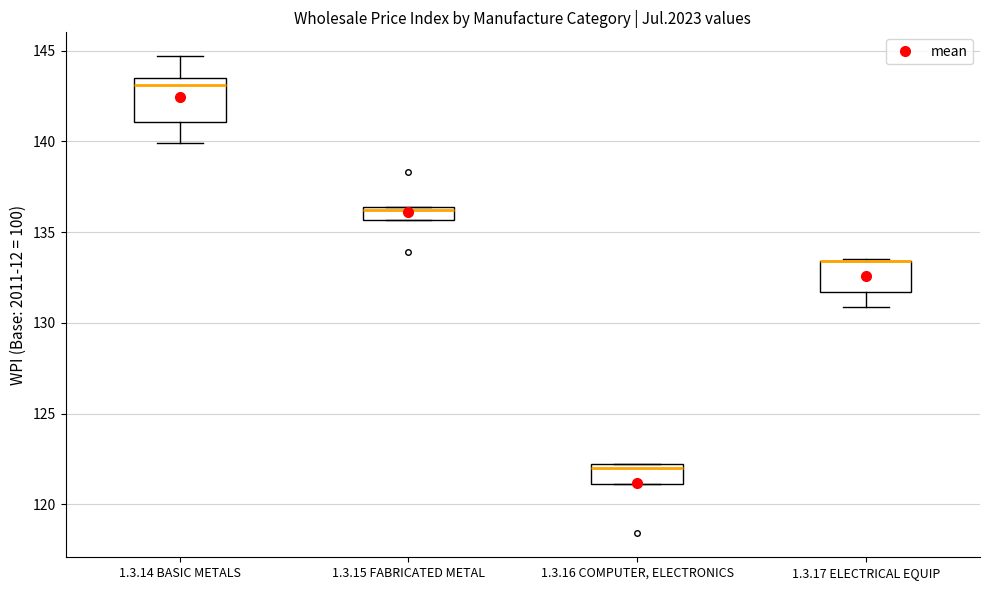

Which box is the tallest, from its lower edge to its upper edge?

1.3.14 BASIC METALS